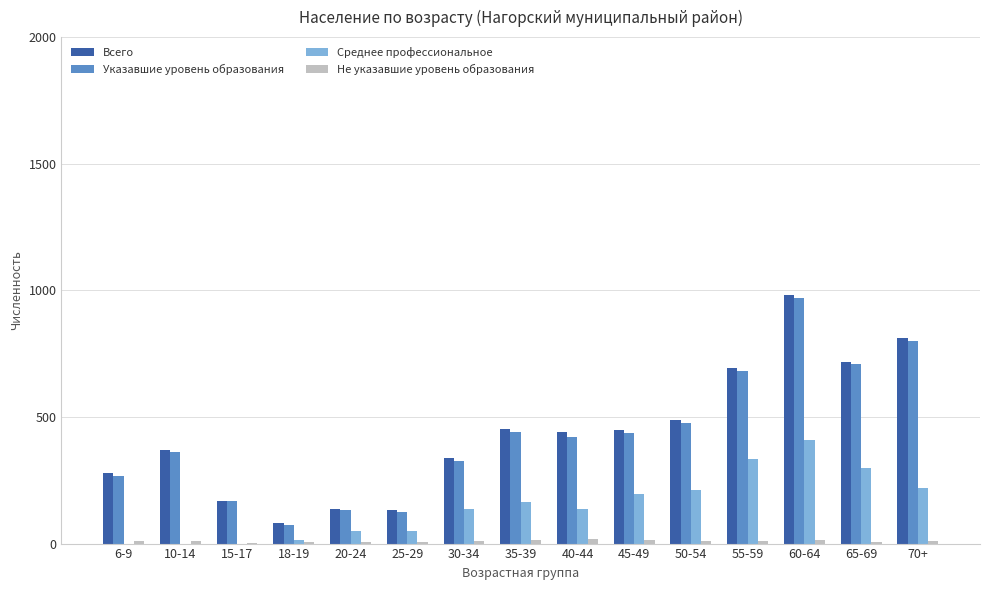

Where does the Среднее профессиональное series first go above 137?

35-39